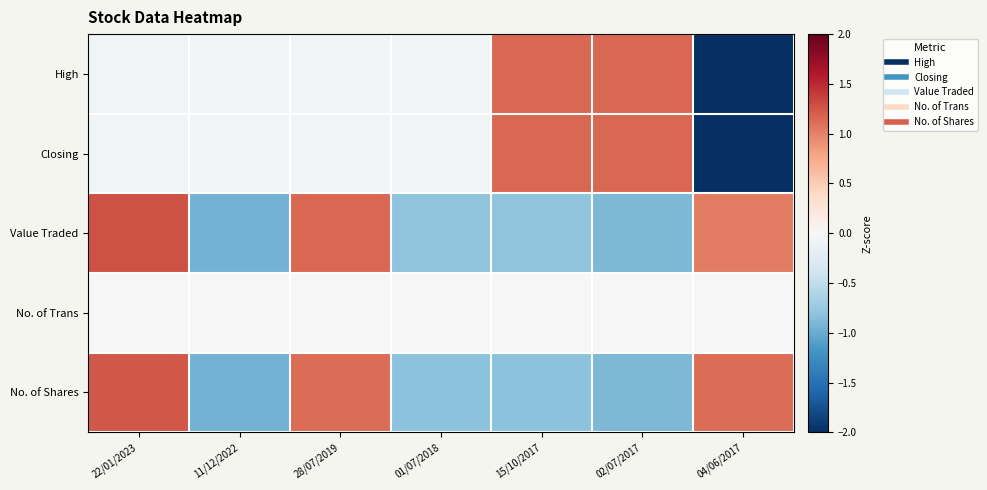

Reading left to right, extract all data points from this chart.

High: 22/01/2023=-0.1	11/12/2022=-0.1	28/07/2019=-0.1	01/07/2018=-0.1	15/10/2017=1.2	02/07/2017=1.2	04/06/2017=-2.1
Closing: 22/01/2023=-0.1	11/12/2022=-0.1	28/07/2019=-0.1	01/07/2018=-0.1	15/10/2017=1.2	02/07/2017=1.2	04/06/2017=-2.1
Value Traded: 22/01/2023=1.3	11/12/2022=-0.9	28/07/2019=1.1	01/07/2018=-0.8	15/10/2017=-0.8	02/07/2017=-0.9	04/06/2017=1.0
No. of Trans: 22/01/2023=0.0	11/12/2022=0.0	28/07/2019=0.0	01/07/2018=0.0	15/10/2017=0.0	02/07/2017=0.0	04/06/2017=0.0
No. of Shares: 22/01/2023=1.2	11/12/2022=-0.9	28/07/2019=1.1	01/07/2018=-0.8	15/10/2017=-0.8	02/07/2017=-0.9	04/06/2017=1.1